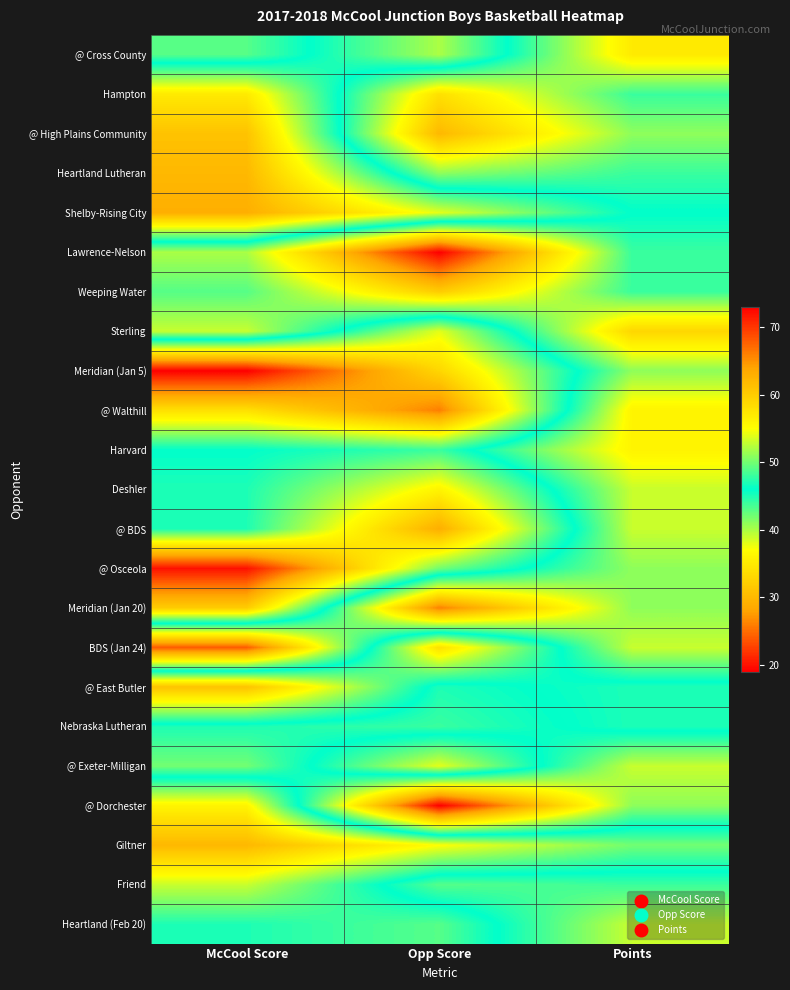

Count the number of categories in the chart.

3